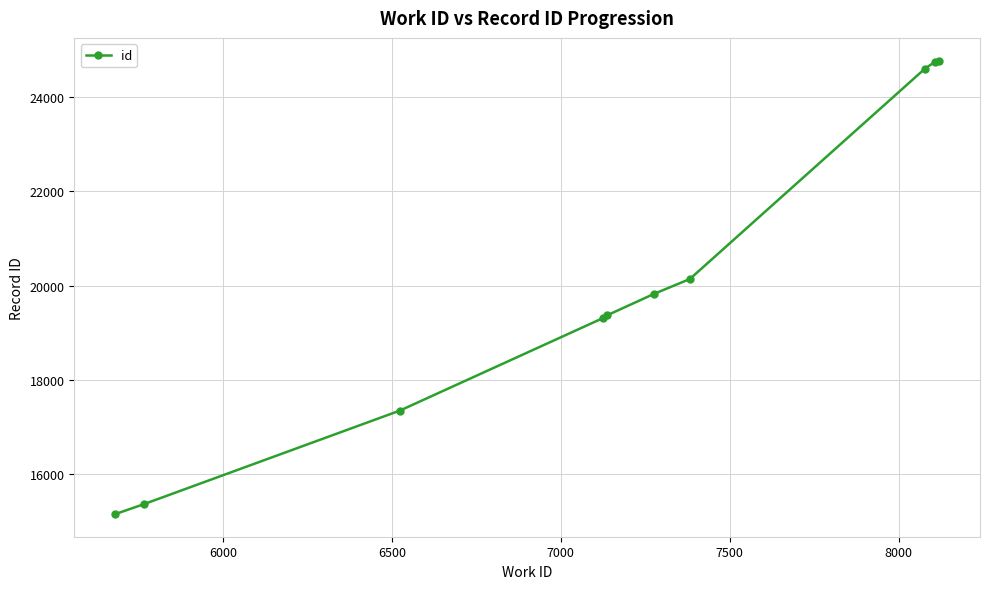

What is the smallest value displayed?

15157